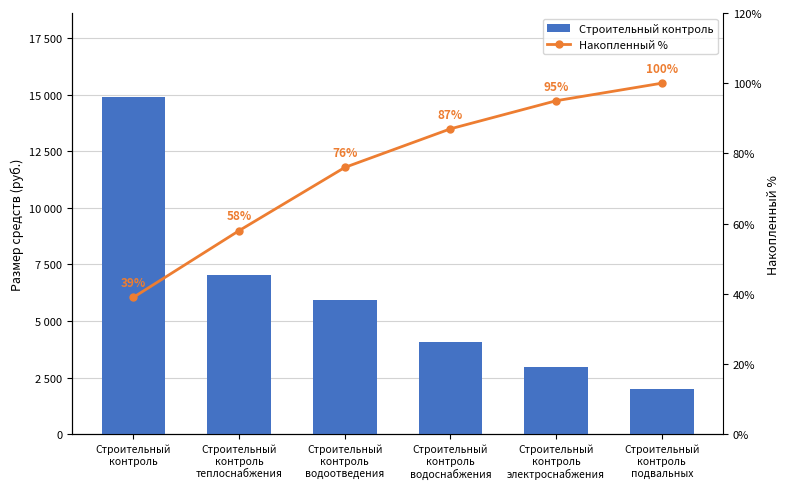

What is the difference between the maximum and second lowest values in the Накопленный % series?

42